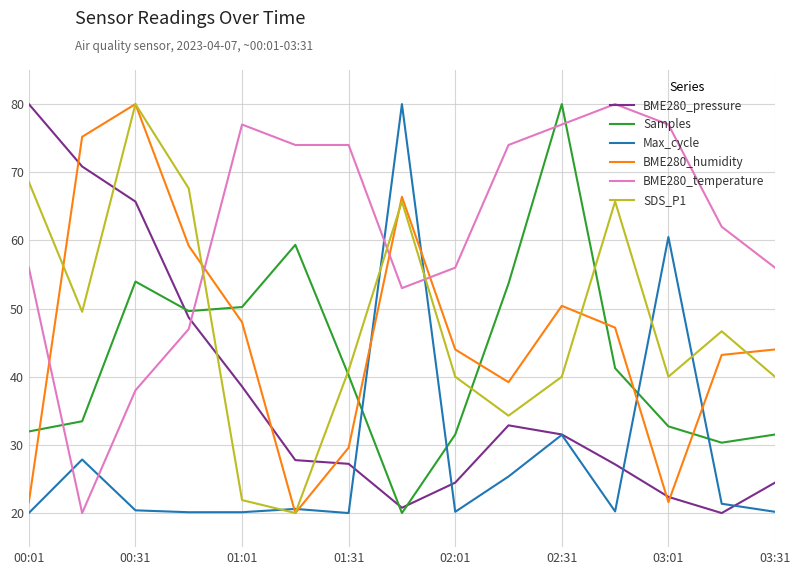

How many times do BME280_humidity and BME280_temperature cross each other?

4